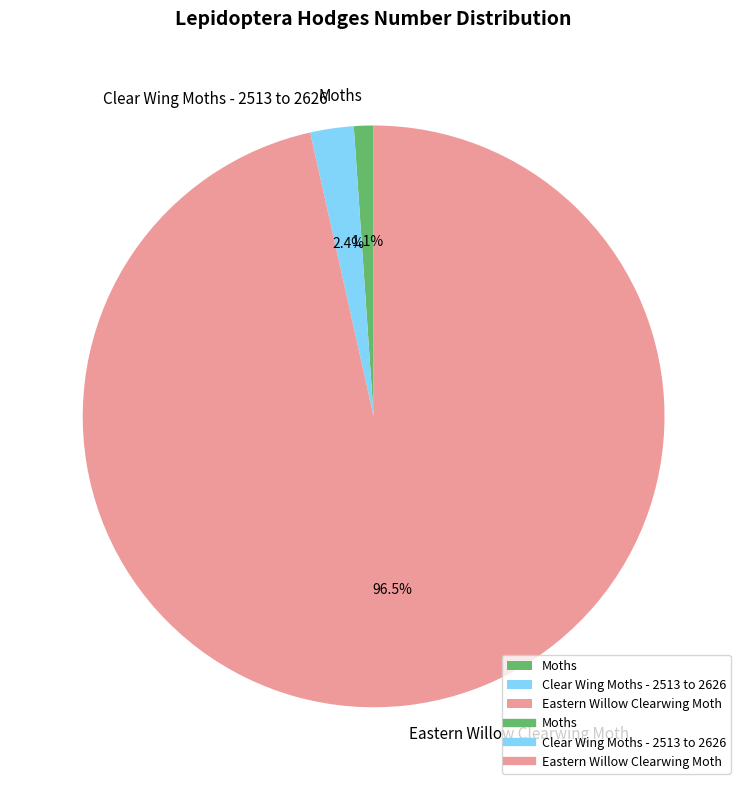

Which has a higher value, Eastern Willow Clearwing Moth or Clear Wing Moths - 2513 to 2626?

Eastern Willow Clearwing Moth